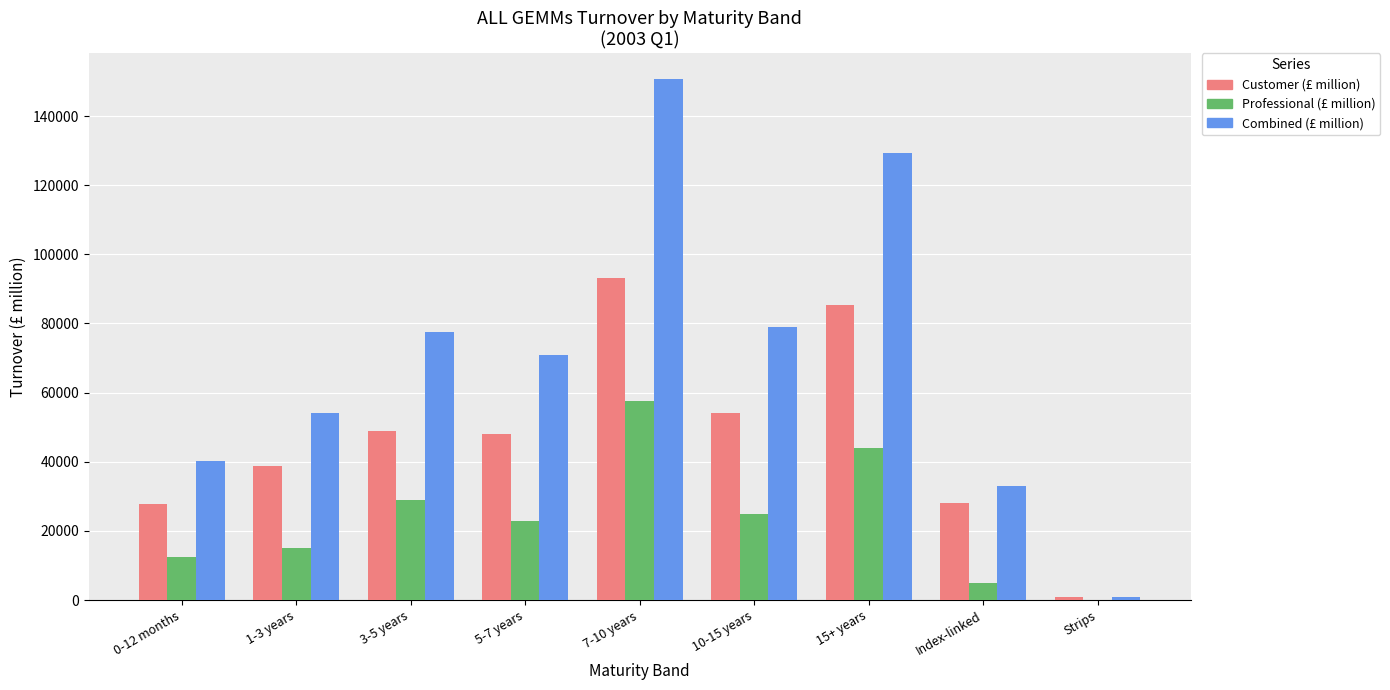

At which category is the sum across all series the highest?

7-10 years